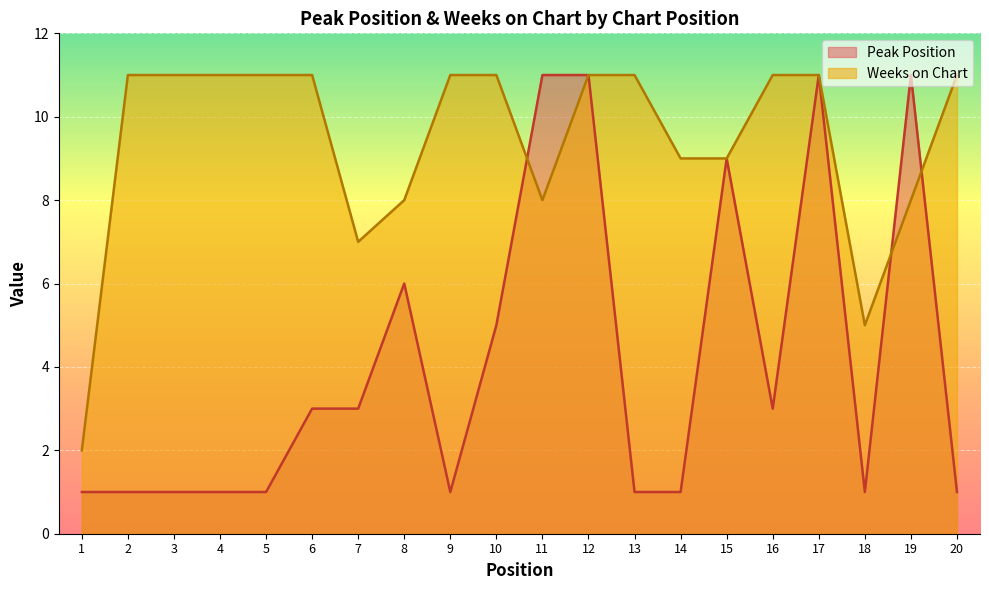

Which category has the highest value in the Peak Position series?

11